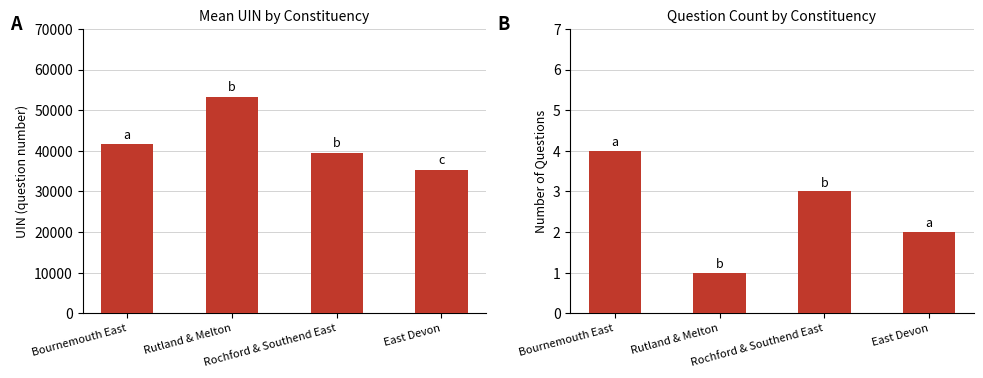

True or false: Question Count has a value of 1.0 at Rutland & Melton.

True